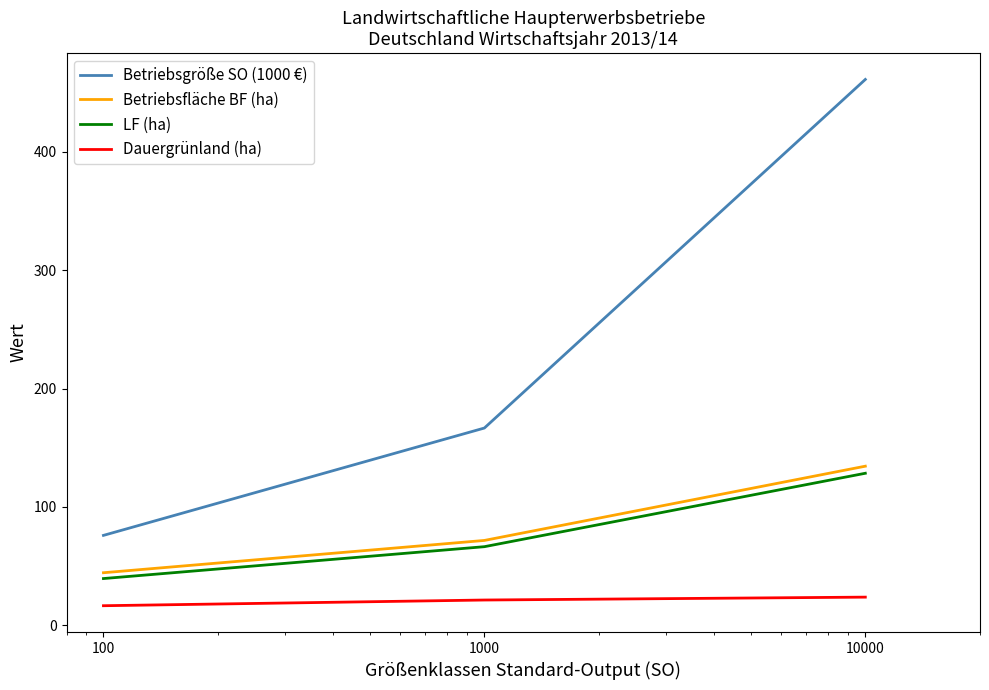

What is the difference between the maximum and second lowest values in the Betriebsgröße SO (1000 €) series?

294.6